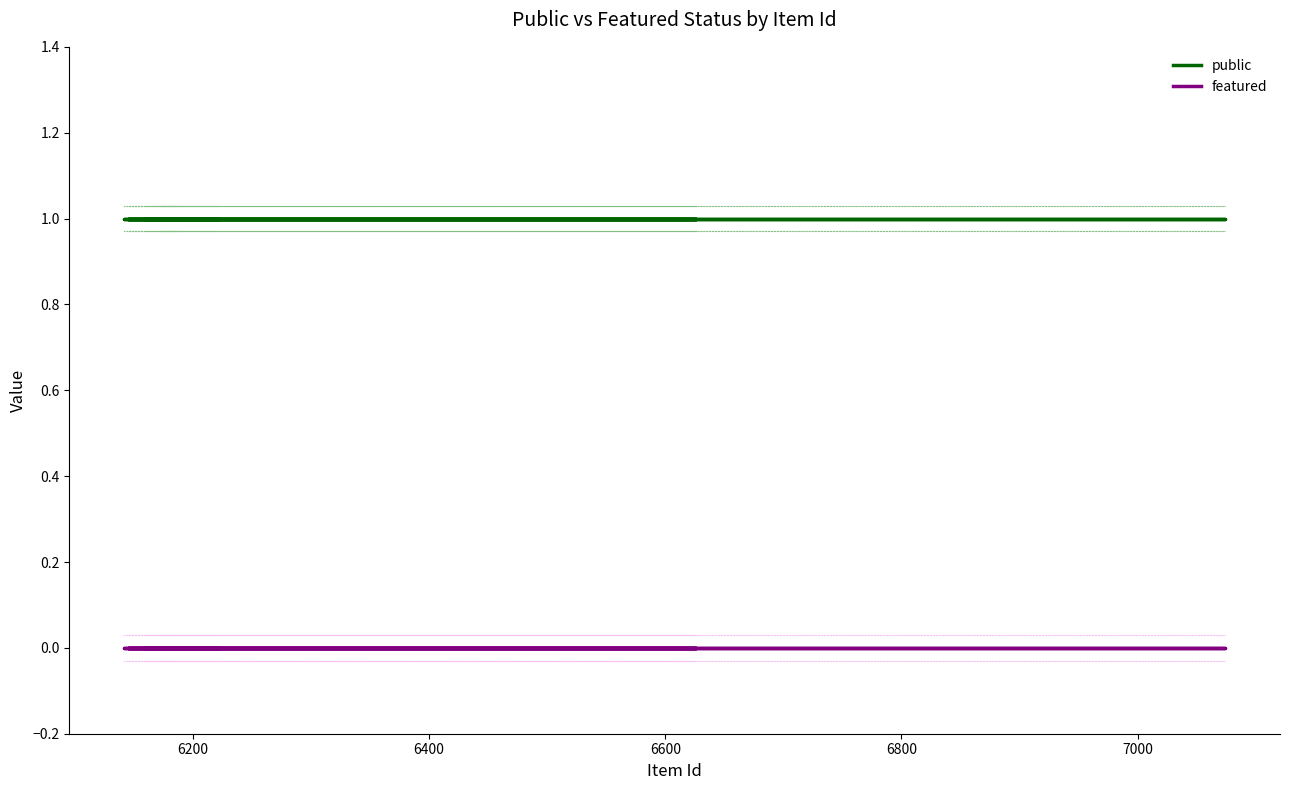

The public series shows 0 at 11. True or false?

False